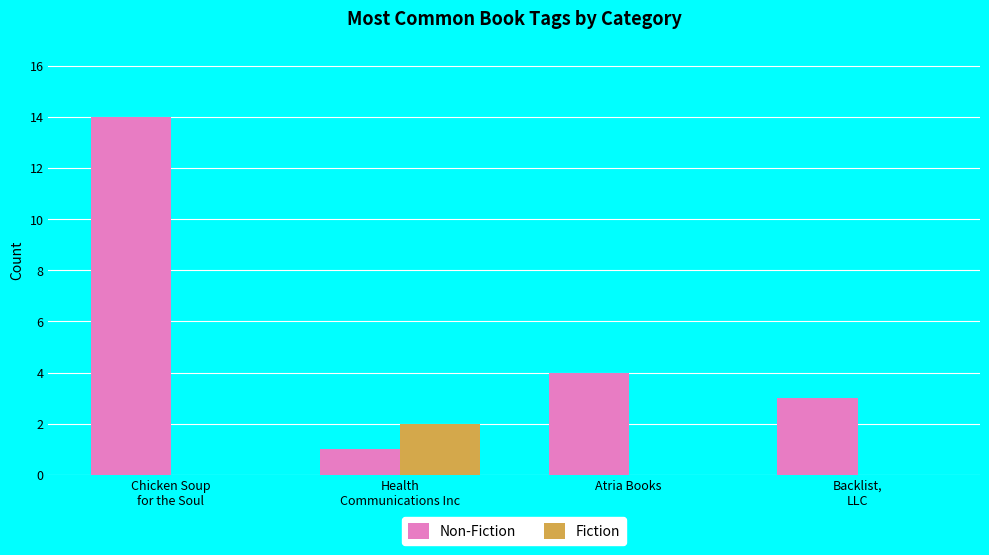

Is it true that Fiction equals 0 at Chicken Soup
for the Soul?

True